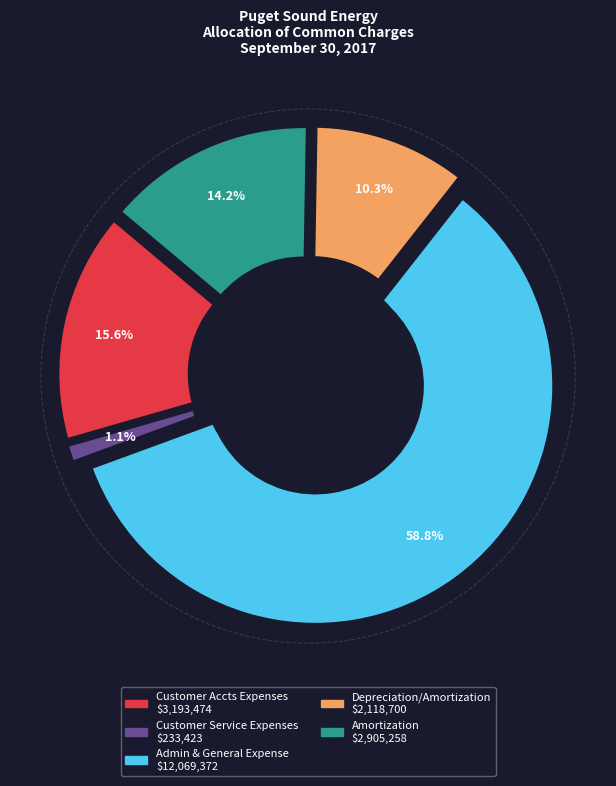

What is the largest slice in the pie chart?

Admin & General Expense